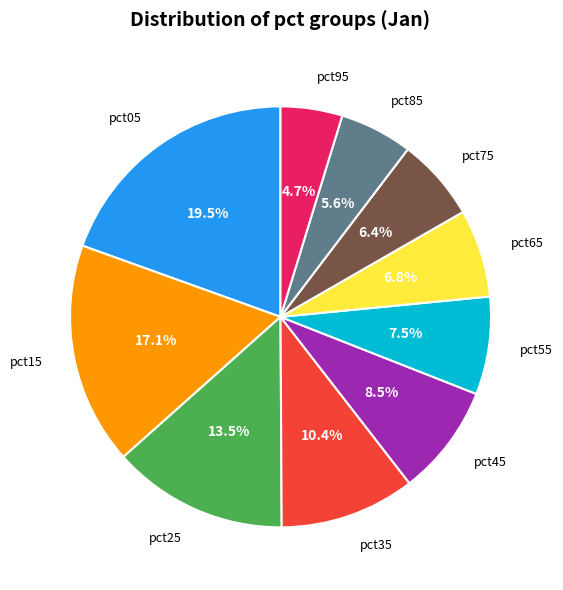

What is the total percentage of pct85 and pct45?

14.1%